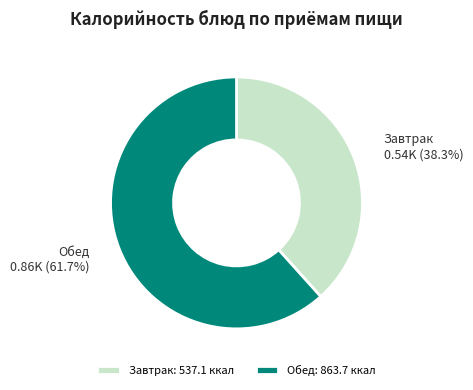

How much of the chart is everything except Завтрак?

61.7%